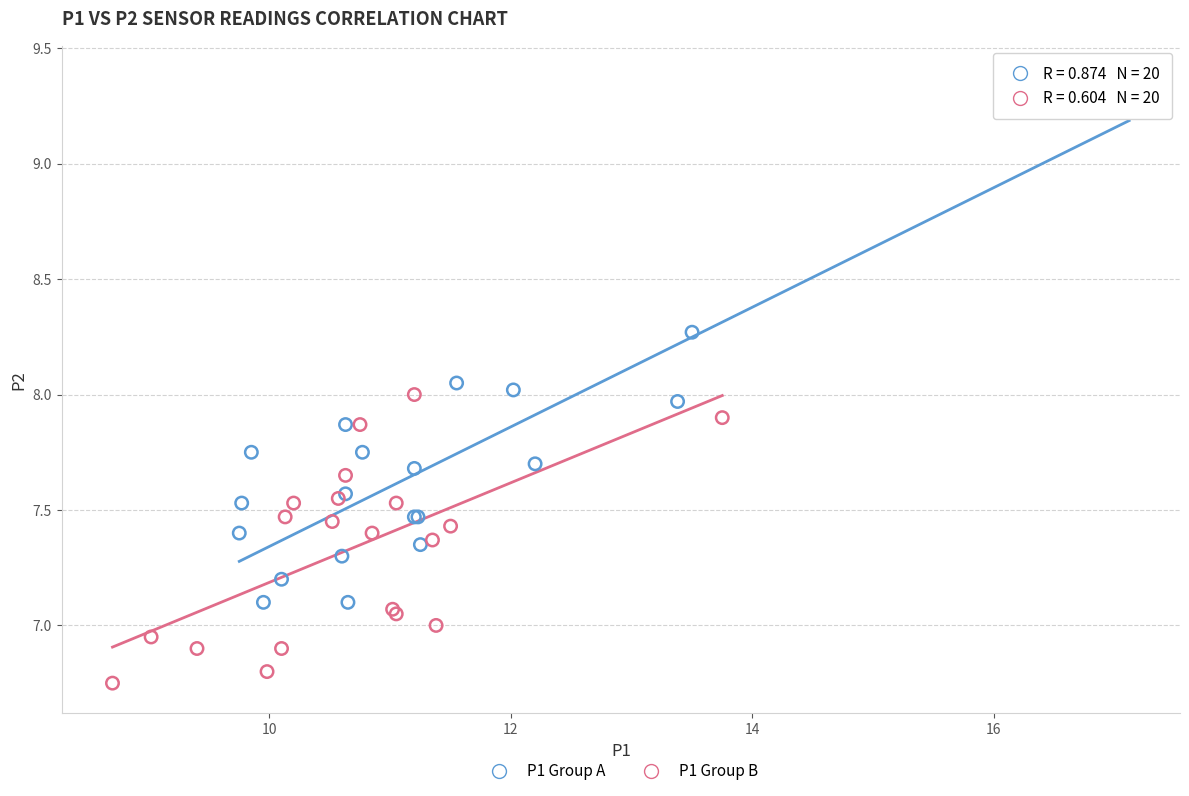

Which series contains the lowest Y value?

P1 Group B